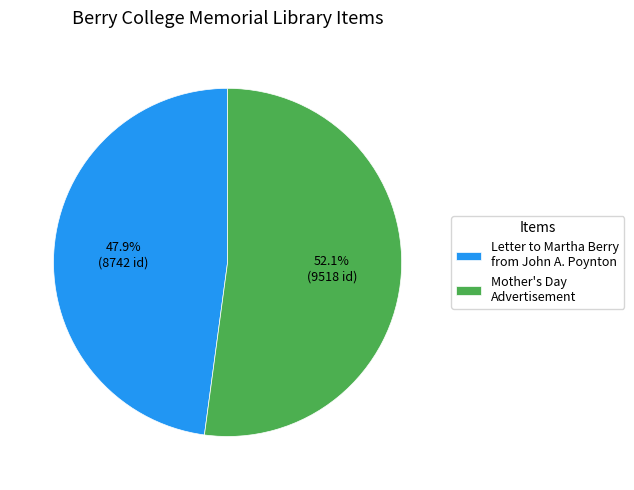

True or false: Letter to Martha Berry from John A. Poynton accounts for 48% of the total.

True